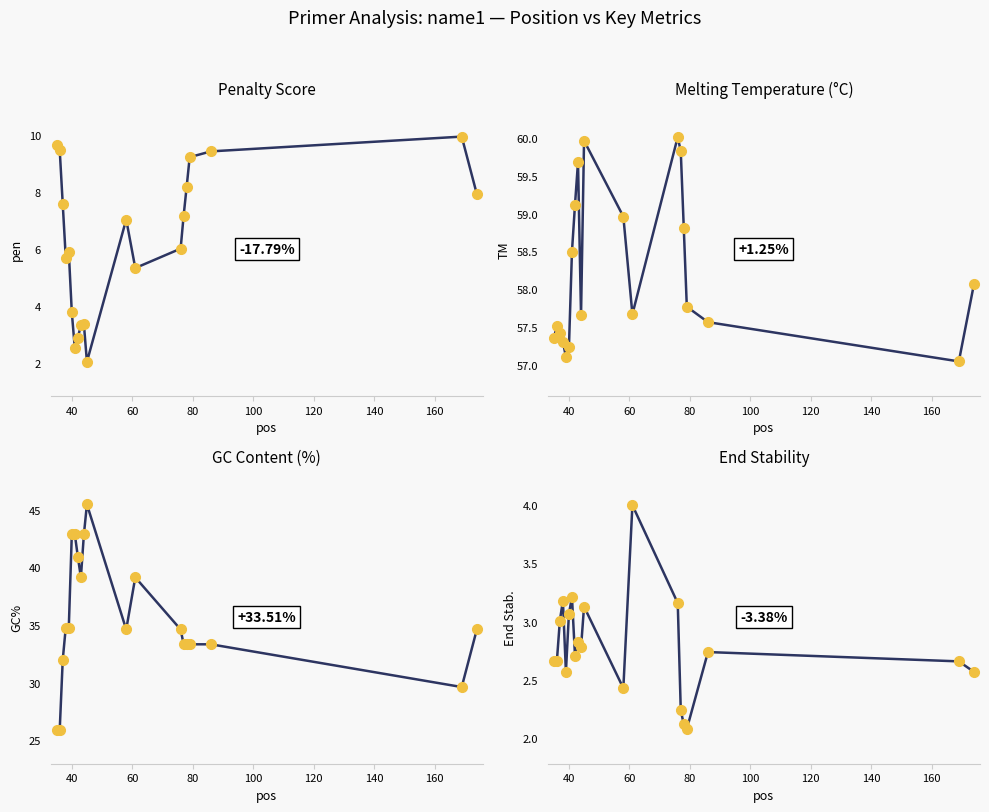

How many categories are shown in the chart?

20